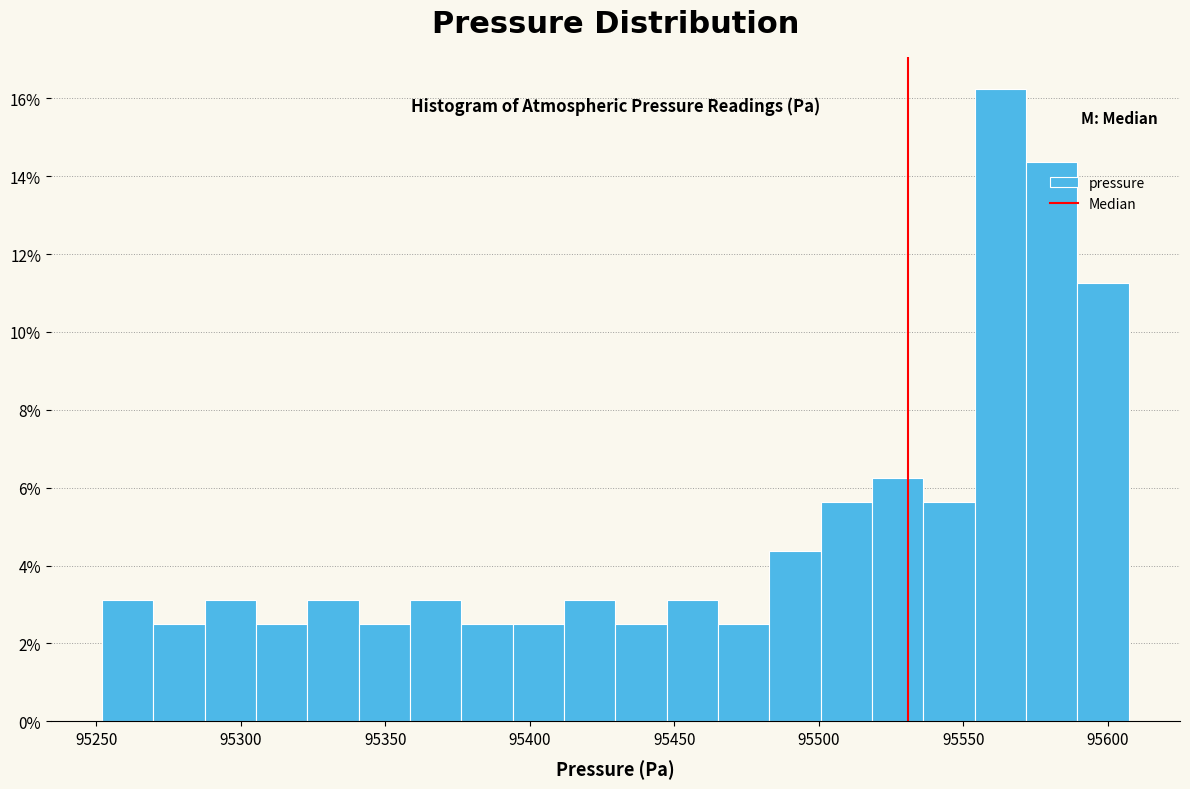

Read against the x-axis, roughly where is the centre of the tallest bar?

95565